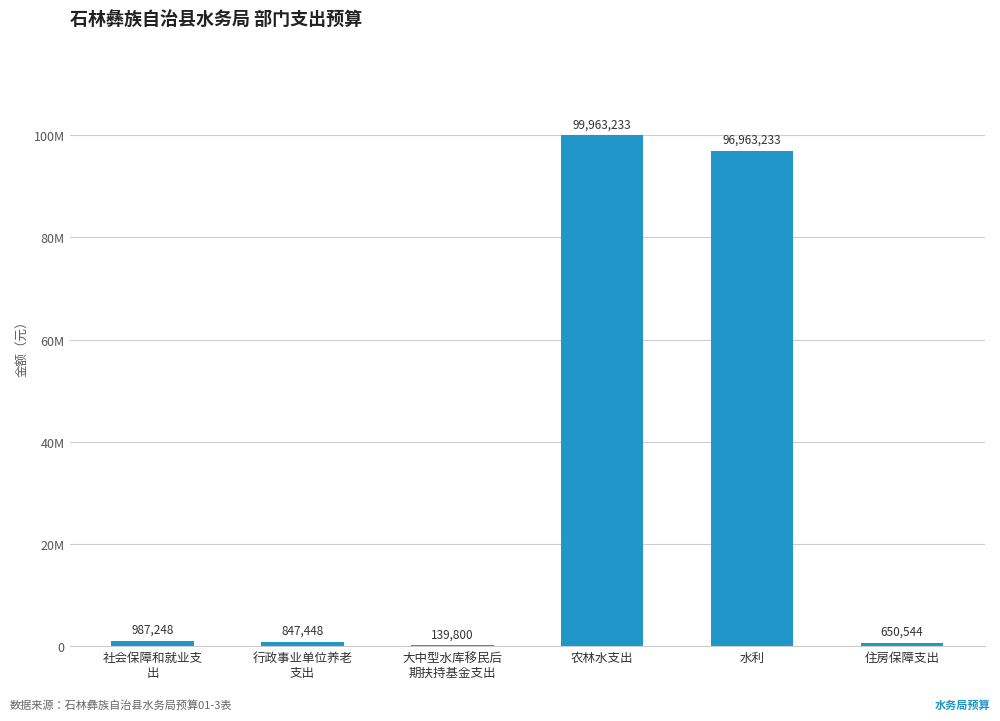

Are the bars grouped side by side (vs. stacked)?

No